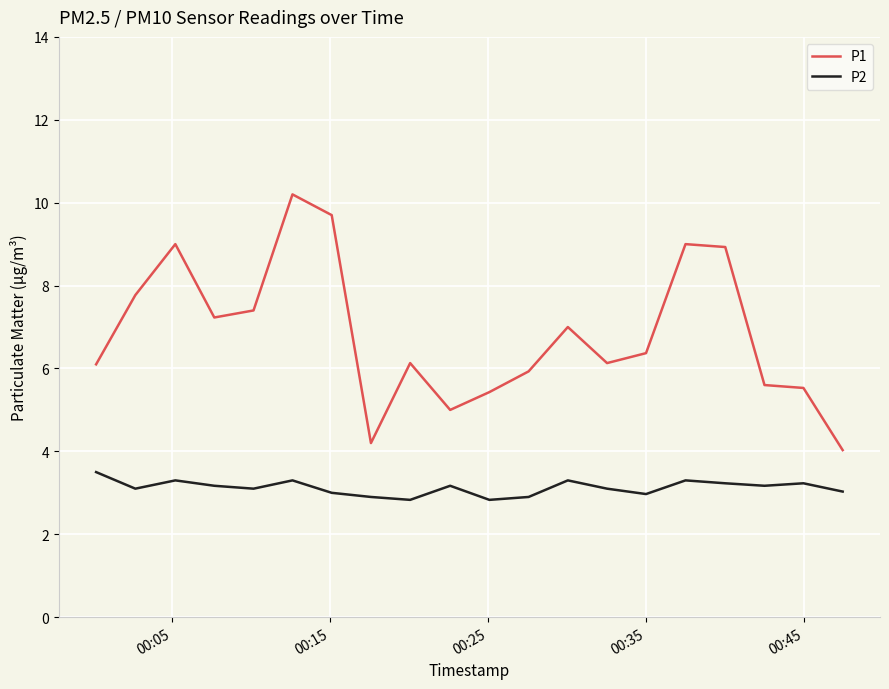

True or false: P2 and P1 cross at least once.

False